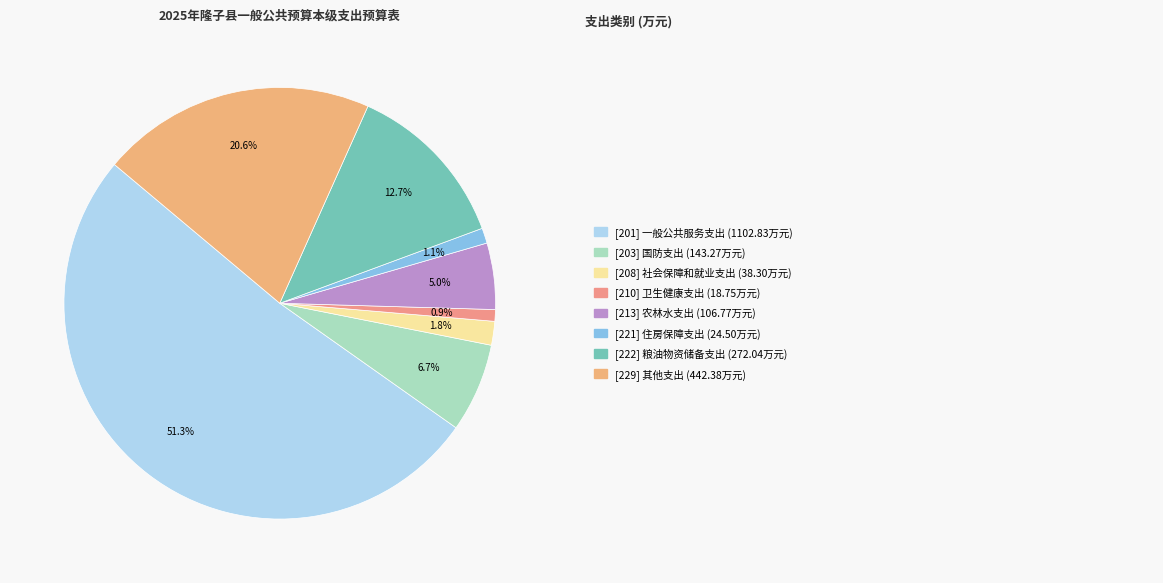

How many slices are in this pie chart?

8